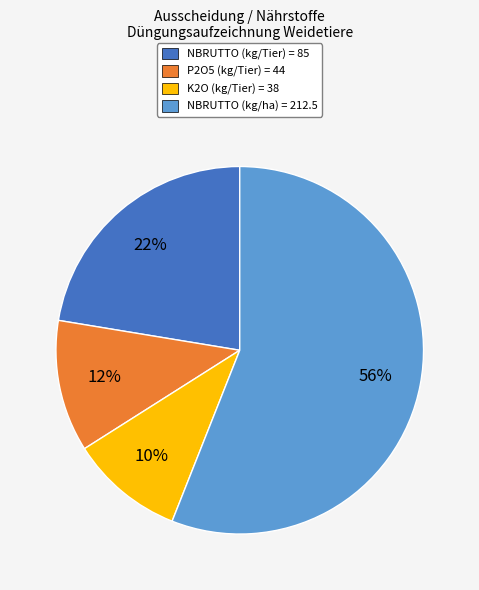

What is the smallest slice in the pie chart?

K2O (kg/Tier) = 38